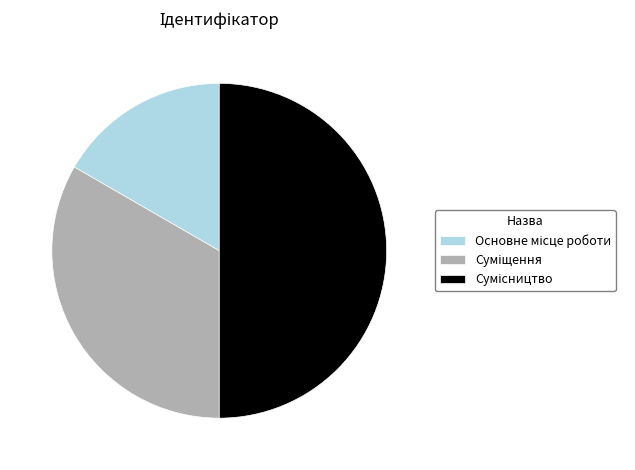

How many segments does this pie chart have?

3